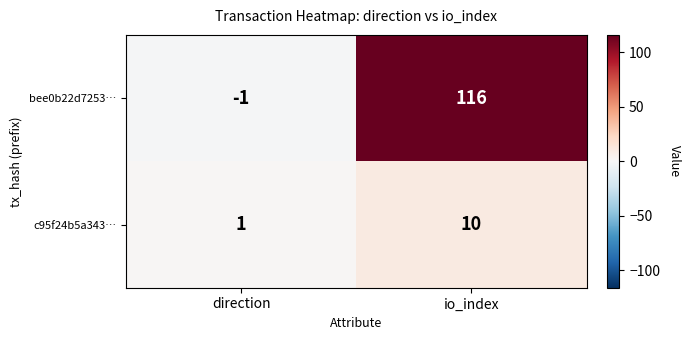

What is the difference between the bee0b22d7253… values at direction and io_index?

117